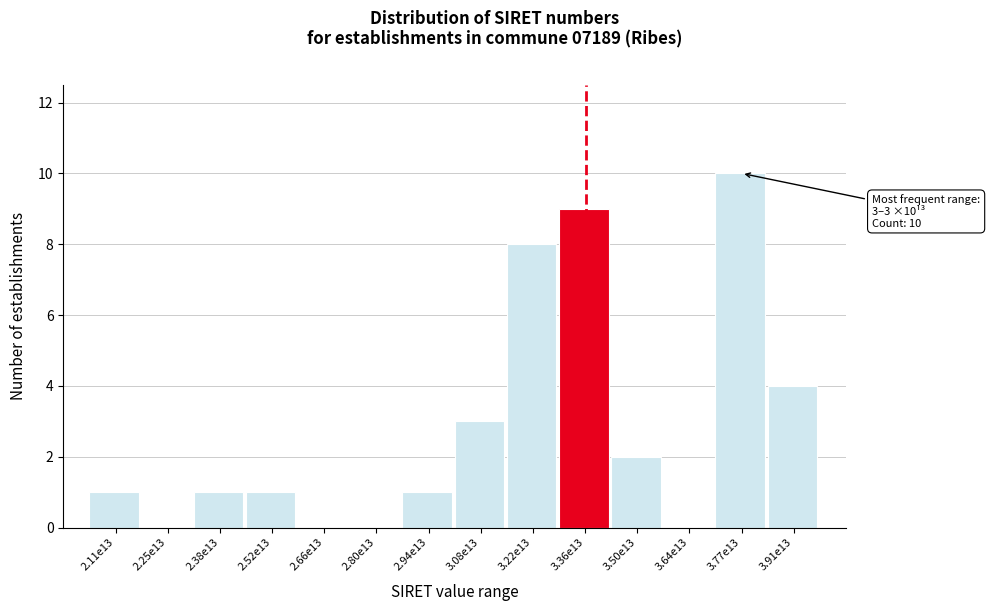

Reading left to right, list all the values displayed in this chart.

2.11e13=1	2.25e13=0	2.38e13=1	2.52e13=1	2.66e13=0	2.80e13=0	2.94e13=1	3.08e13=3	3.22e13=8	3.36e13=9	3.50e13=2	3.64e13=0	3.77e13=10	3.91e13=4